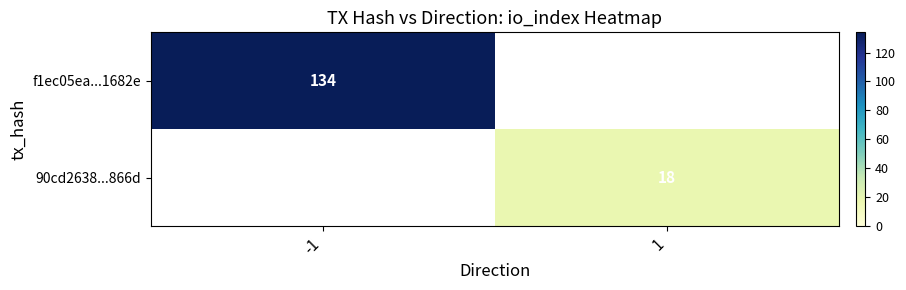

The f1ec05ea...1682e series shows 134 at -1. True or false?

True